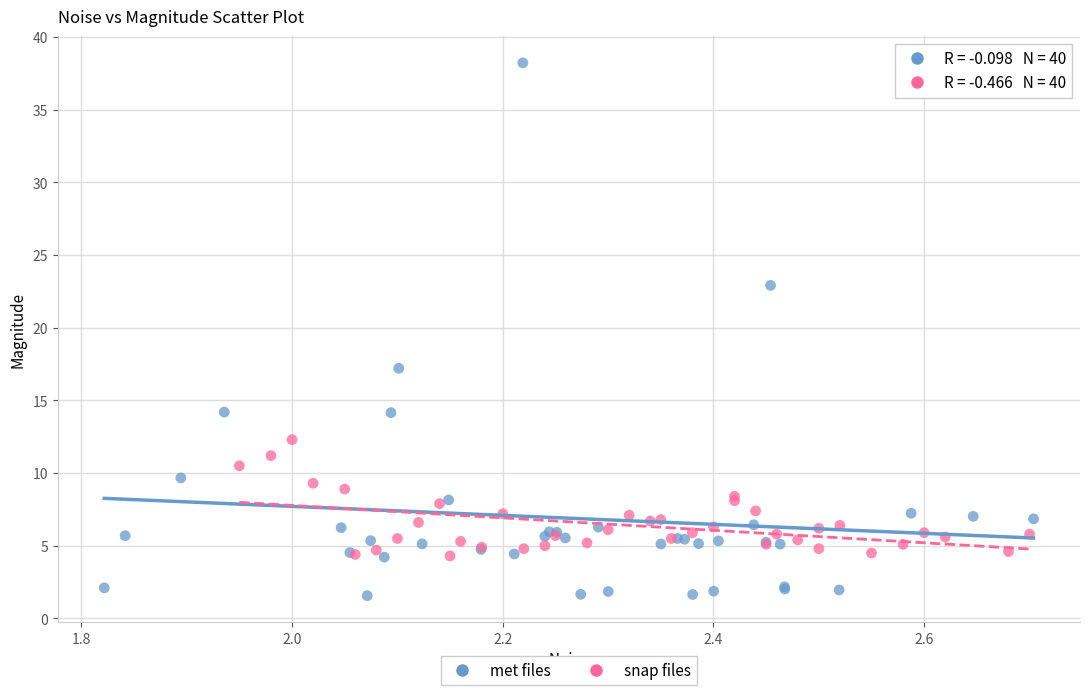

Which series contains the highest Y value?

met files